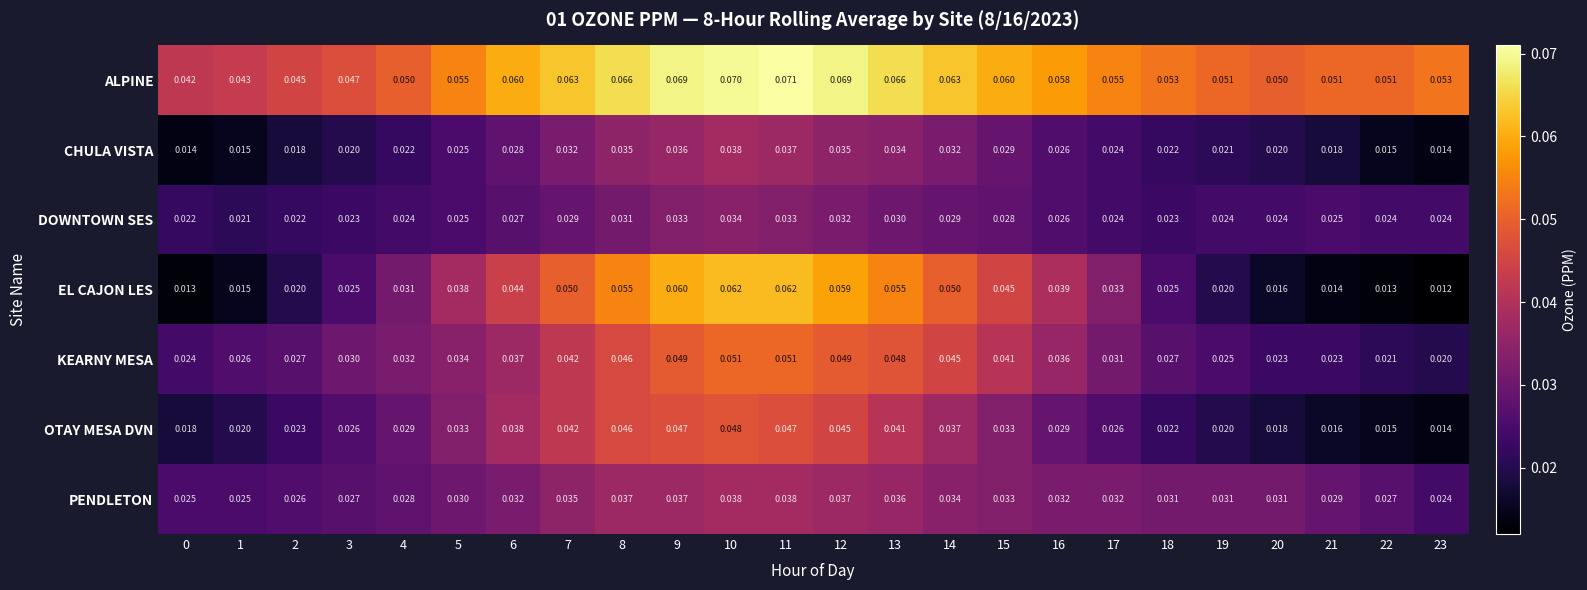

Is the value of PENDLETON at 18 greater than the value of CHULA VISTA at 2?

Yes